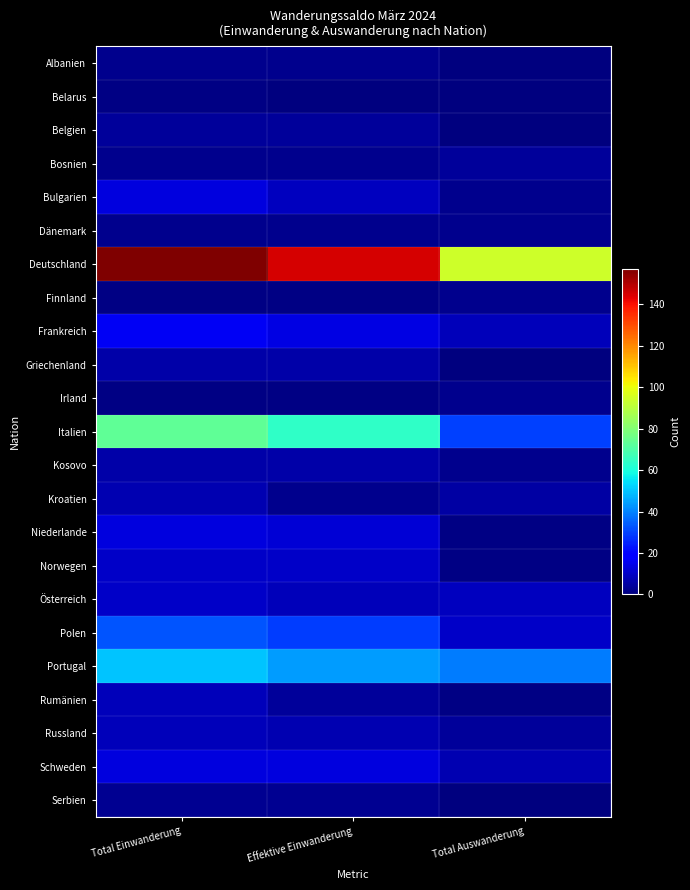

Reading left to right, transcribe all the data shown in this chart.

Albanien: Total Einwanderung=2	Effektive Einwanderung=2	Total Auswanderung=0
Belarus: Total Einwanderung=1	Effektive Einwanderung=0	Total Auswanderung=0
Belgien: Total Einwanderung=4	Effektive Einwanderung=4	Total Auswanderung=0
Bosnien: Total Einwanderung=2	Effektive Einwanderung=2	Total Auswanderung=4
Bulgarien: Total Einwanderung=13	Effektive Einwanderung=9	Total Auswanderung=2
Dänemark: Total Einwanderung=2	Effektive Einwanderung=2	Total Auswanderung=2
Deutschland: Total Einwanderung=157	Effektive Einwanderung=145	Total Auswanderung=94
Finnland: Total Einwanderung=1	Effektive Einwanderung=1	Total Auswanderung=2
Frankreich: Total Einwanderung=16	Effektive Einwanderung=14	Total Auswanderung=8
Griechenland: Total Einwanderung=6	Effektive Einwanderung=6	Total Auswanderung=0
Irland: Total Einwanderung=1	Effektive Einwanderung=1	Total Auswanderung=2
Italien: Total Einwanderung=73	Effektive Einwanderung=64	Total Auswanderung=30
Kosovo: Total Einwanderung=6	Effektive Einwanderung=6	Total Auswanderung=2
Kroatien: Total Einwanderung=7	Effektive Einwanderung=2	Total Auswanderung=5
Niederlande: Total Einwanderung=13	Effektive Einwanderung=12	Total Auswanderung=1
Norwegen: Total Einwanderung=10	Effektive Einwanderung=10	Total Auswanderung=1
Österreich: Total Einwanderung=10	Effektive Einwanderung=8	Total Auswanderung=9
Polen: Total Einwanderung=33	Effektive Einwanderung=29	Total Auswanderung=10
Portugal: Total Einwanderung=50	Effektive Einwanderung=44	Total Auswanderung=39
Rumänien: Total Einwanderung=8	Effektive Einwanderung=4	Total Auswanderung=1
Russland: Total Einwanderung=8	Effektive Einwanderung=7	Total Auswanderung=4
Schweden: Total Einwanderung=13	Effektive Einwanderung=13	Total Auswanderung=7
Serbien: Total Einwanderung=3	Effektive Einwanderung=3	Total Auswanderung=0